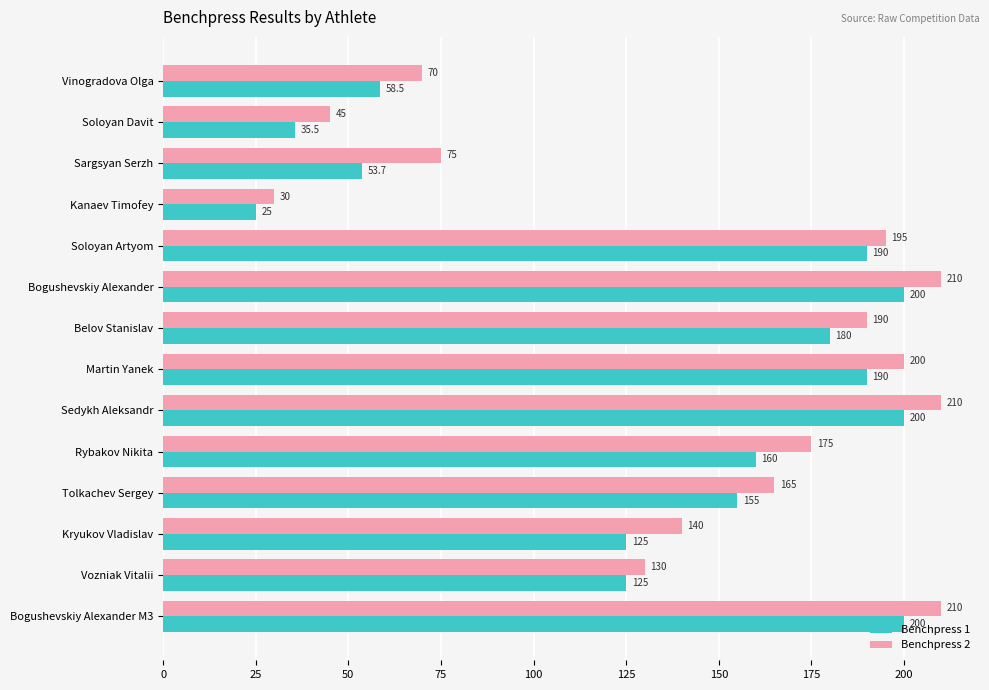

The Benchpress 2 series shows 316.4 at Bogushevskiy Alexander. True or false?

False